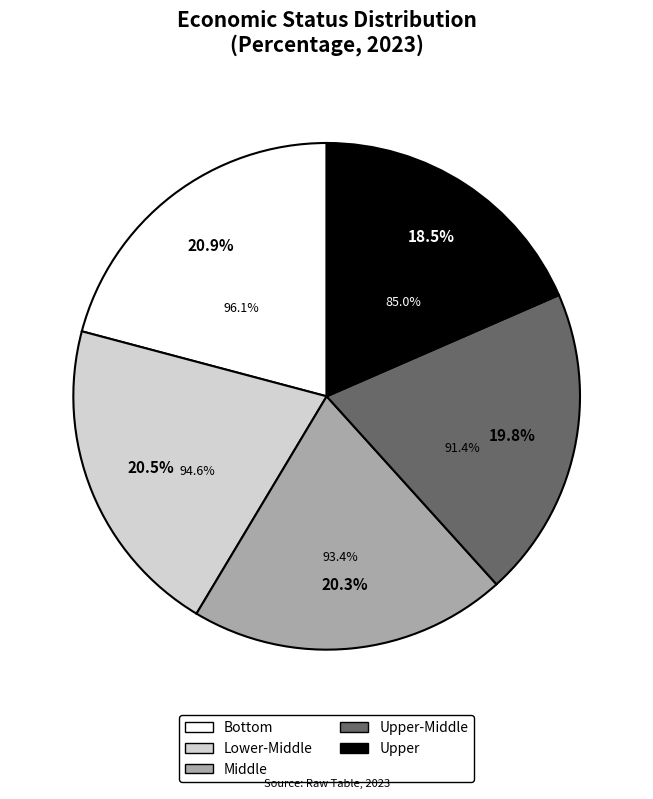

Is it true that Lower-Middle is 21% of the pie?

True